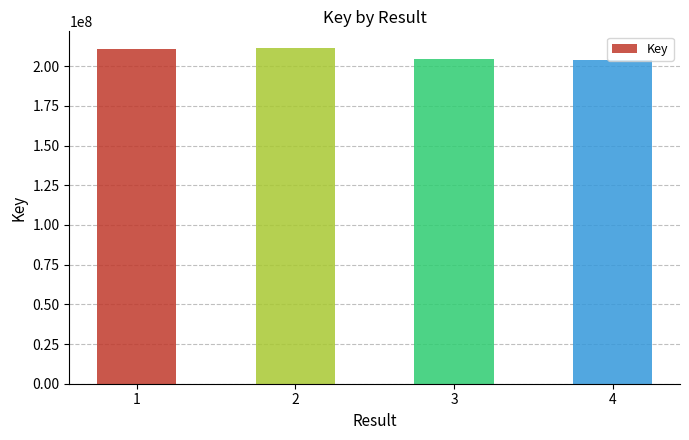

What is the difference between the maximum and minimum values?

7751030